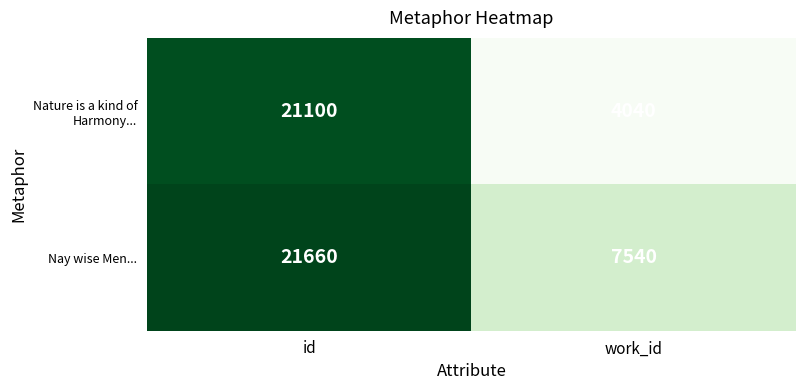

What is the approximate value of Nay wise Men... at work_id?

7540